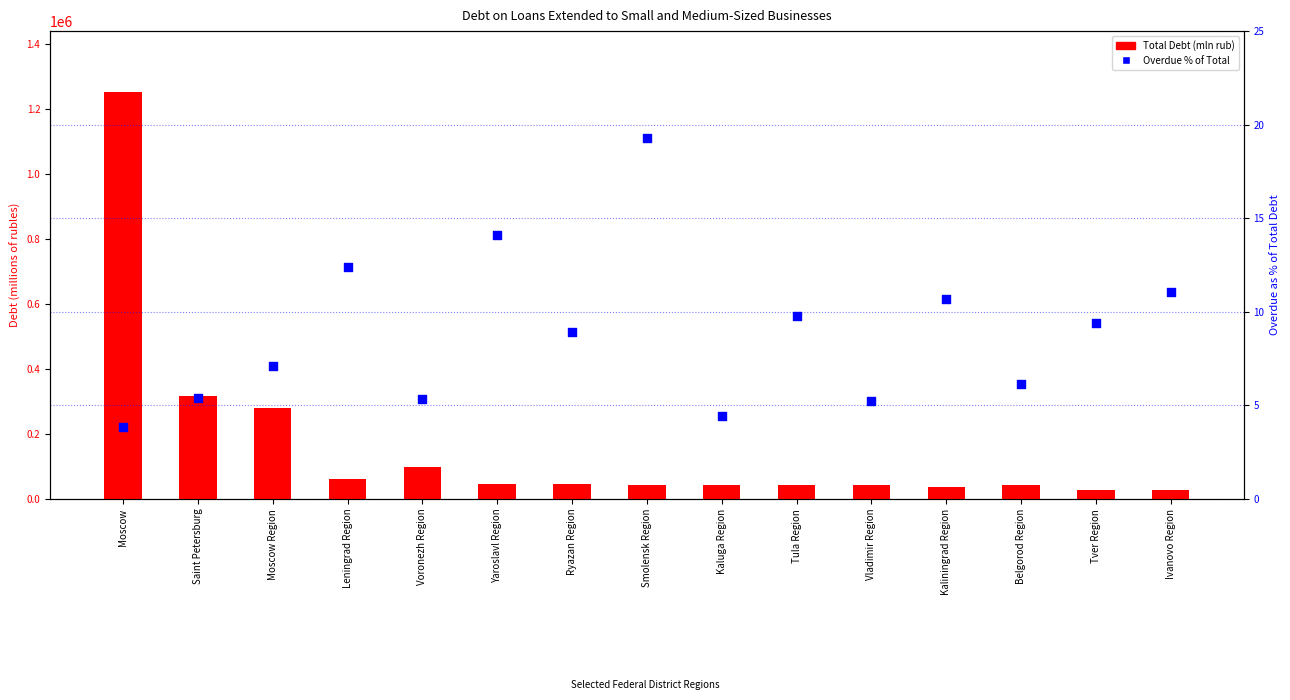

Which series contains the highest Y value?

Total Debt (mln rub)